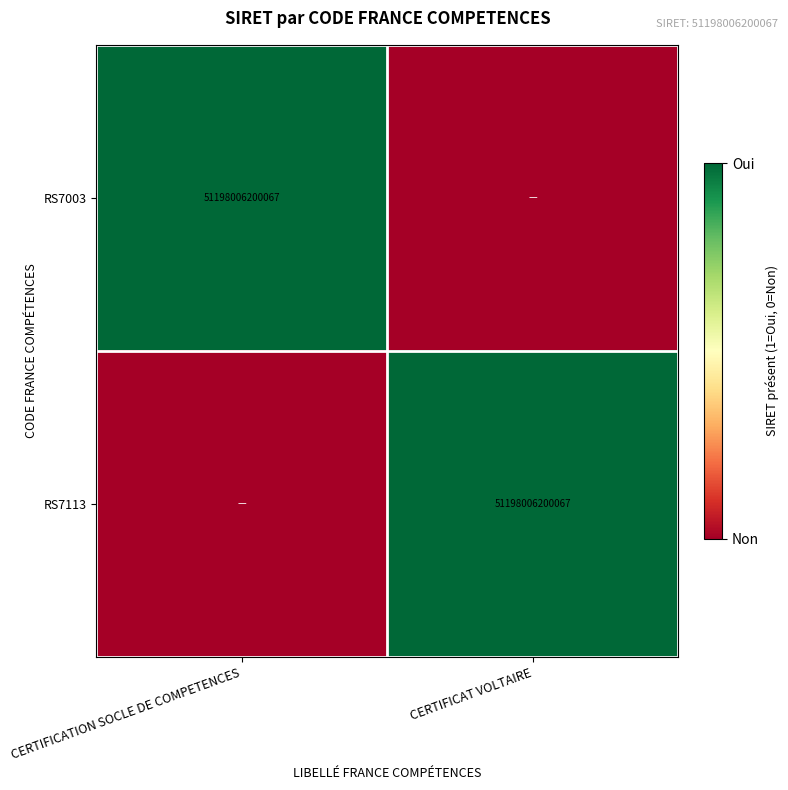

Between CERTIFICAT VOLTAIRE and CERTIFICATION SOCLE DE COMPETENCES, which is larger?

CERTIFICATION SOCLE DE COMPETENCES